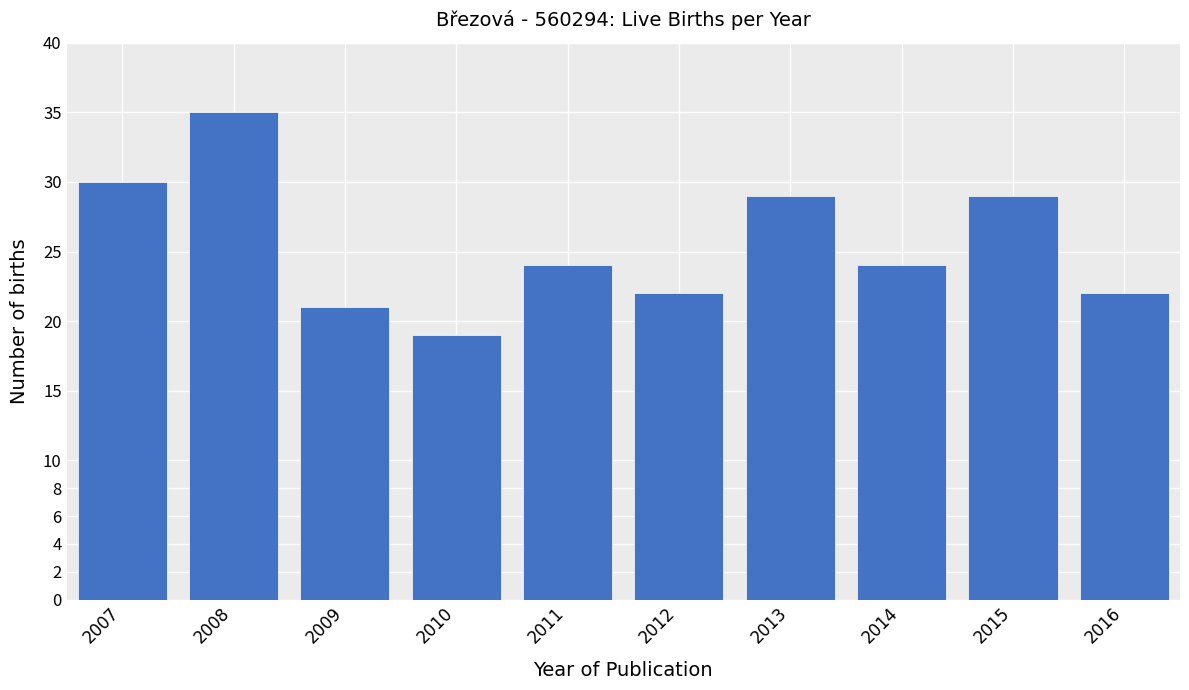

Reading right to left, list all the values displayed in this chart.

22	29	24	29	22	24	19	21	35	30